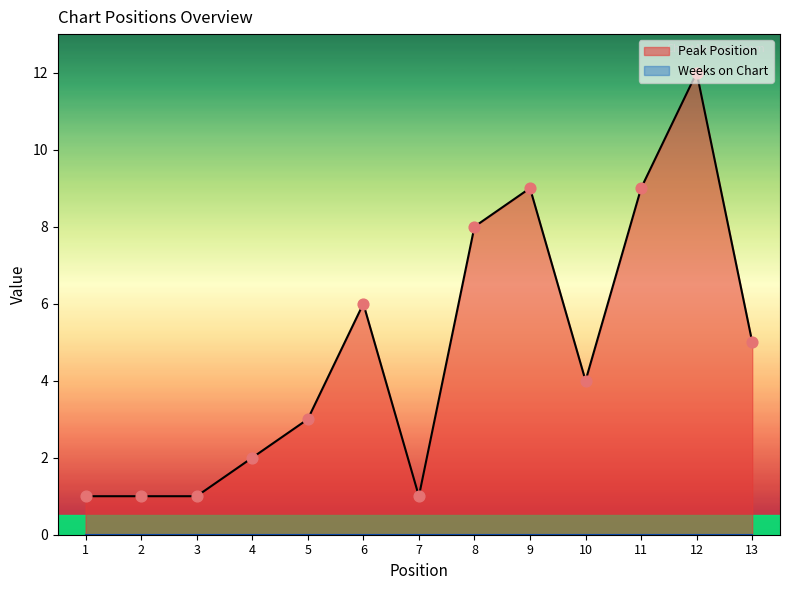

Which has a higher value, 7 or 5?

5